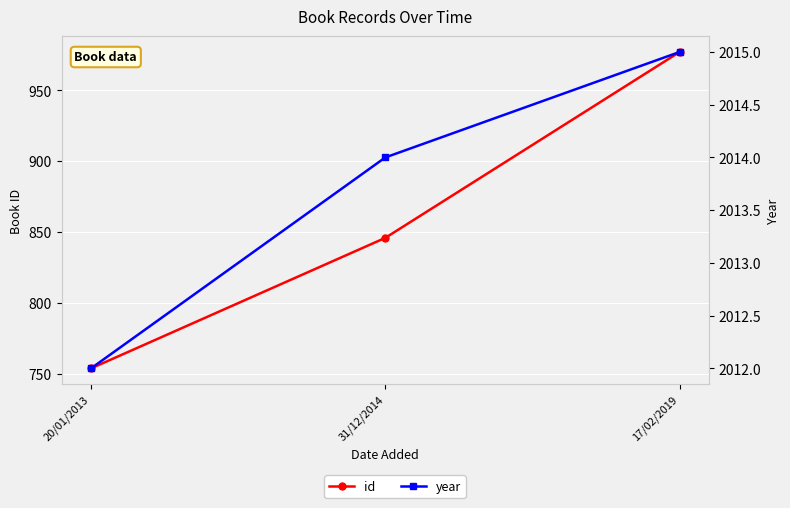

What is the value of the id point at the 1st from the left?

754